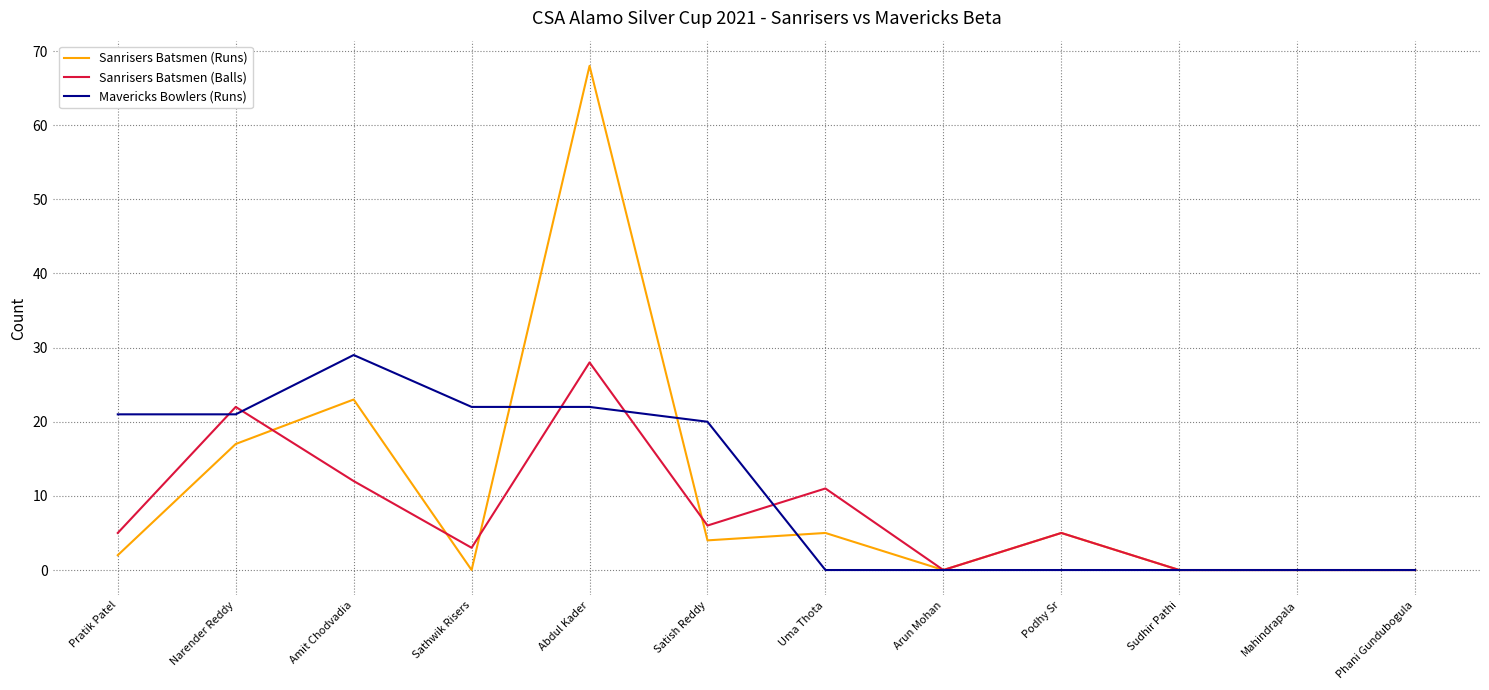

What is the maximum value for Sanrisers Batsmen (Balls)?

28